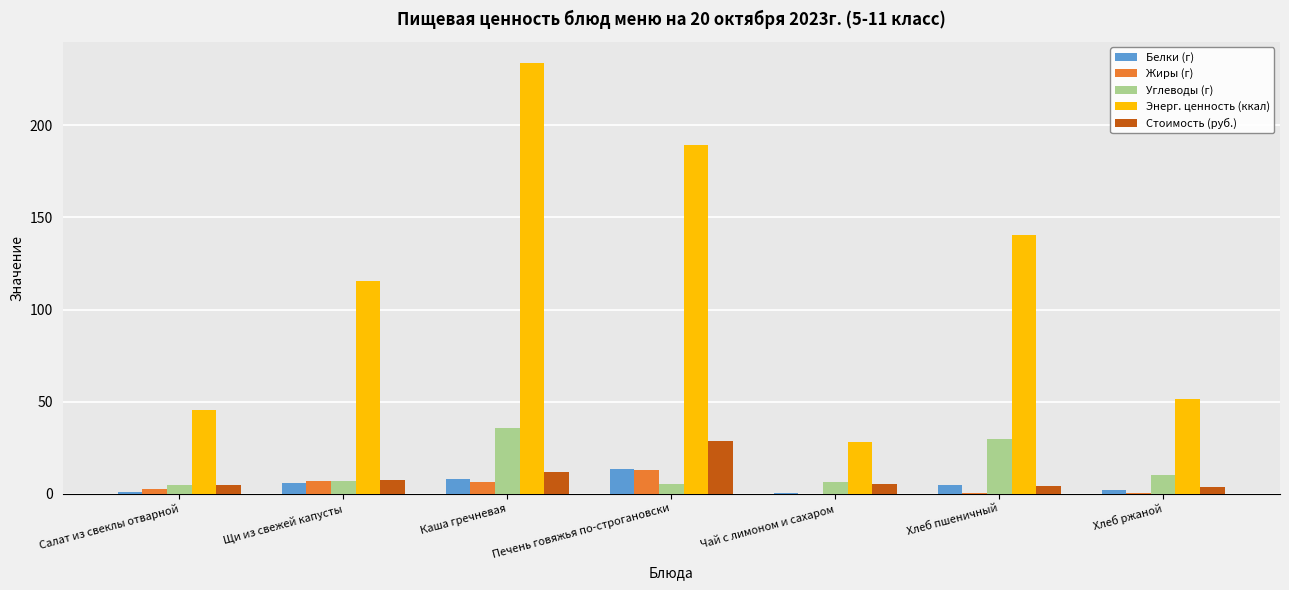

True or false: Углеводы (г) has a value of 35.9 at Каша гречневая.

True